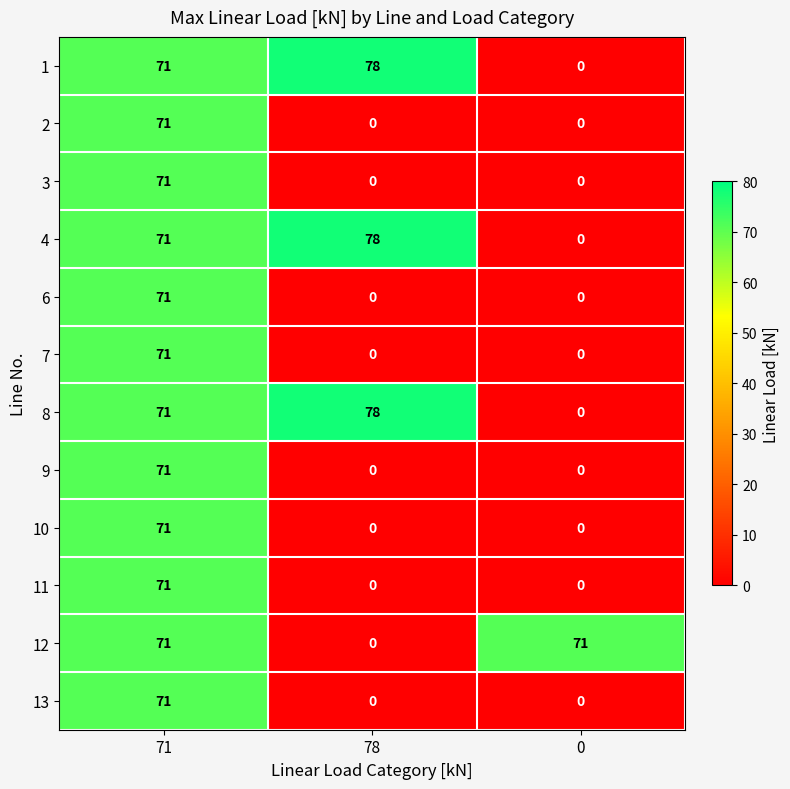

The 7 series shows 71 at 71. True or false?

True